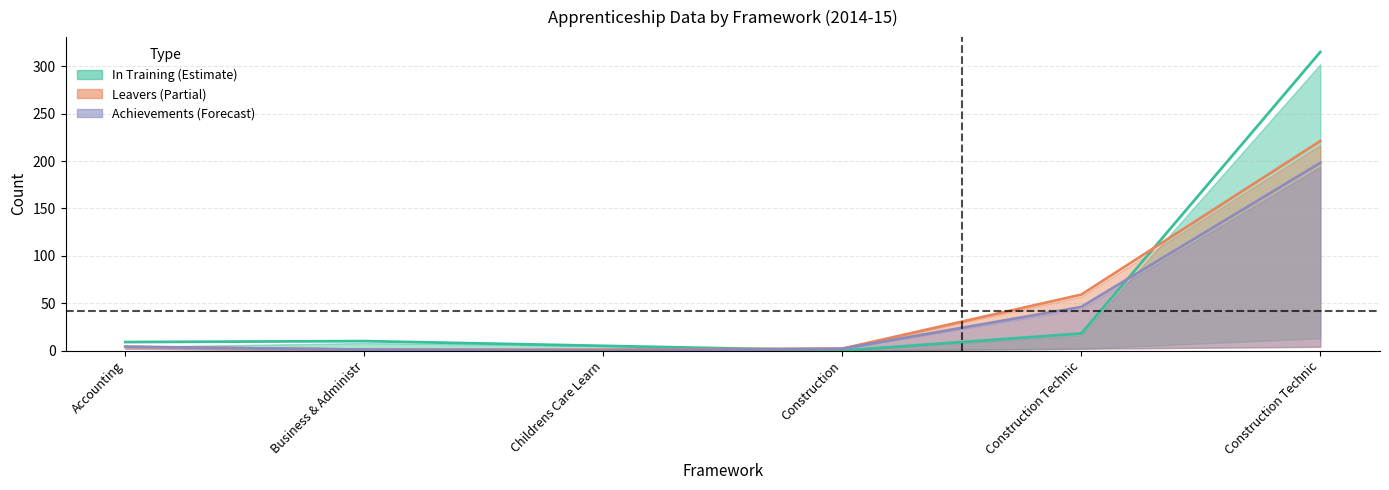

At Construction Technic, list the series in order from smallest to largest.

In Training Total, Achievements Total, Leavers Total